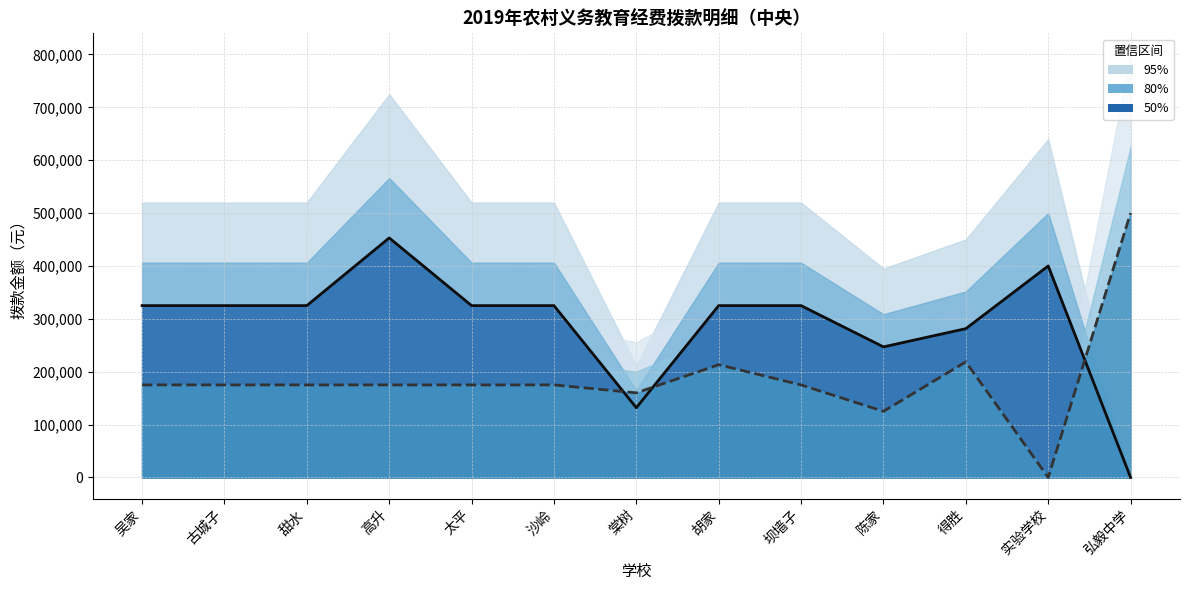

Is the value of 小学（中位数） at 吴家 greater than the value of 中学（中位数） at 胡家?

Yes